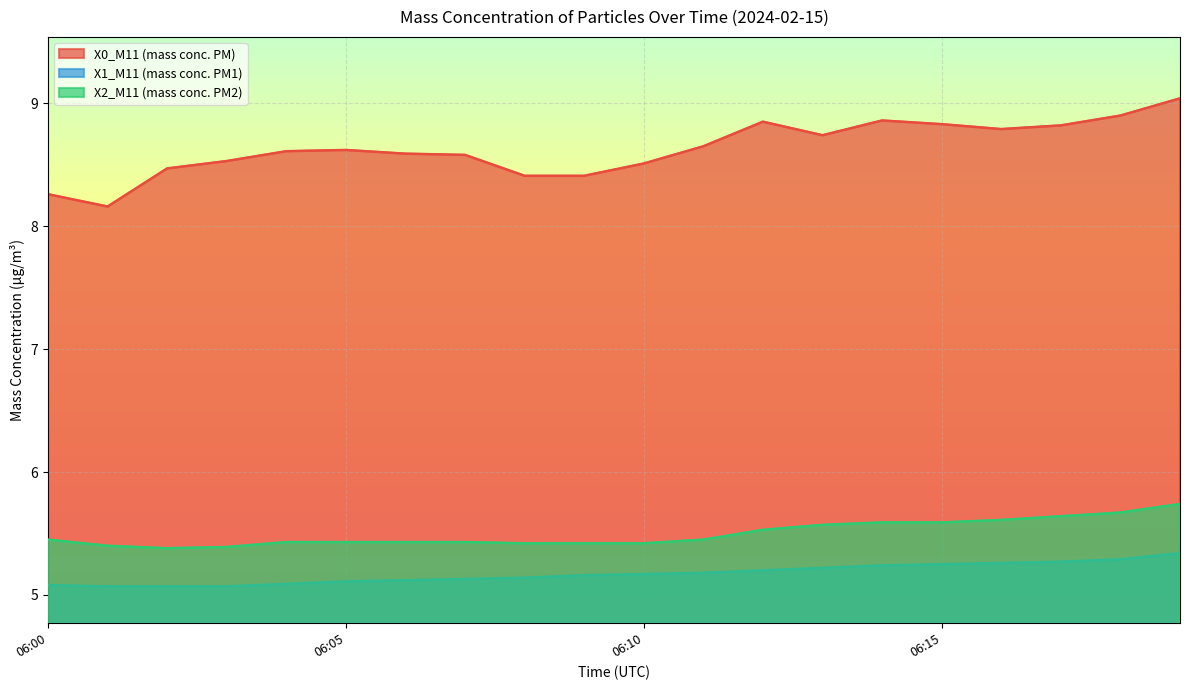

How many categories are shown in the chart?

20